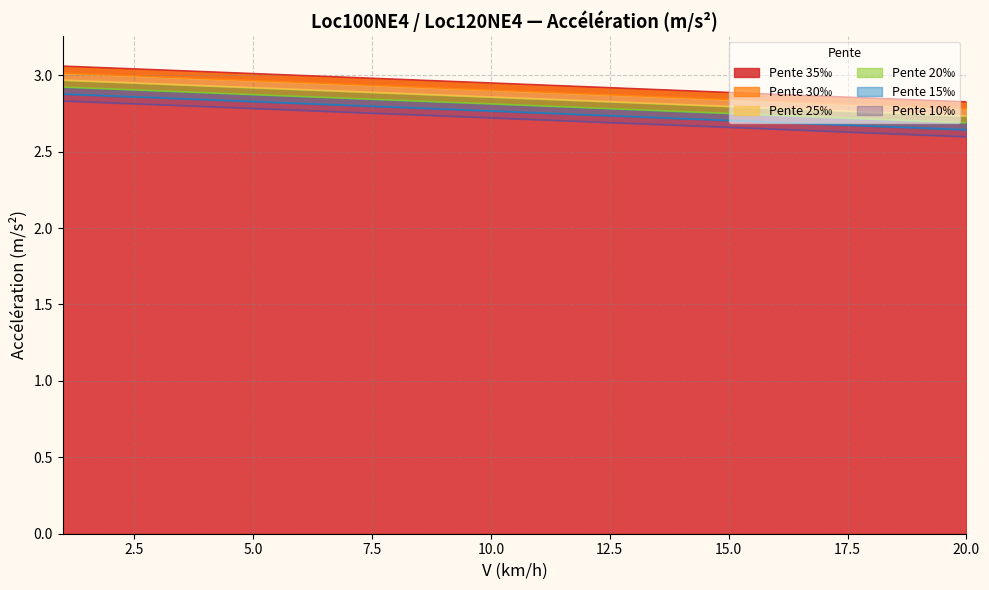

True or false: Pente 35‰ has a value of 2.9 at 10.

True